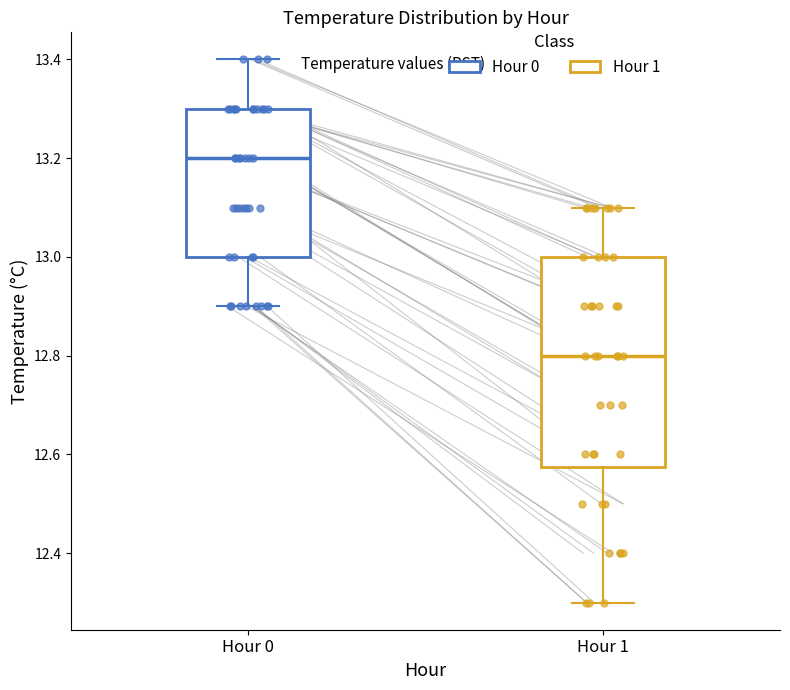

Reading left to right, transcribe this box plot: for each box, give where its median line is, the range the box spans, and where its two whiskers end, as read against the y-axis. The values are not printed on the chart, so give them approximately, as read against the axis.

Hour 0: median 13.20, box 13.00 to 13.30, whiskers 12.90 to 13.40
Hour 1: median 12.80, box 12.58 to 13.00, whiskers 12.30 to 13.10